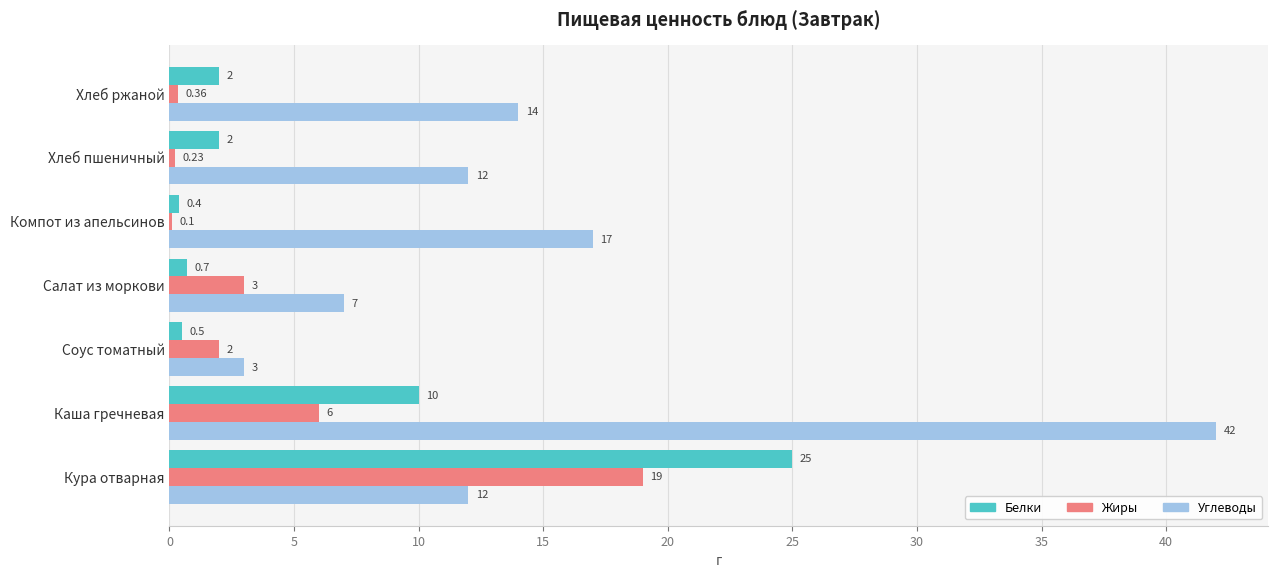

At which category does the chart reach its peak across all series?

Каша гречневая